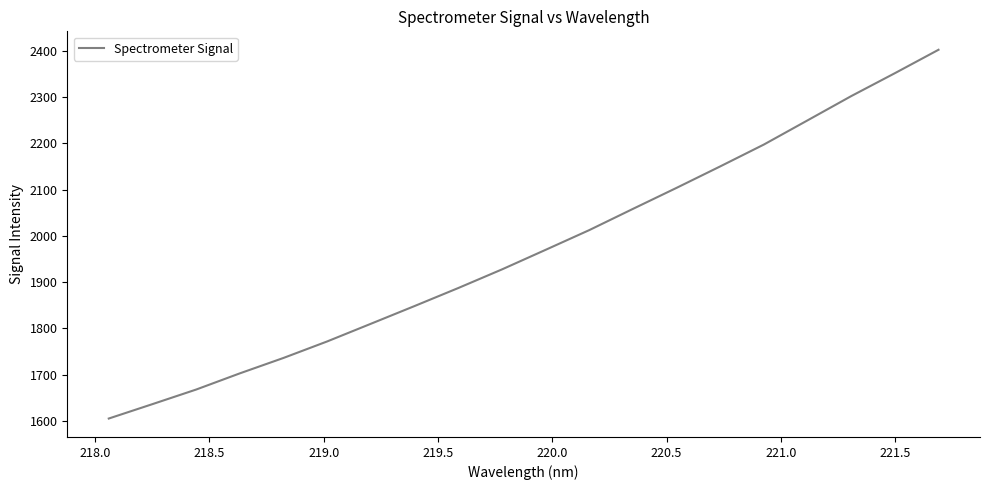

What is the difference between the maximum and minimum values?

797.5